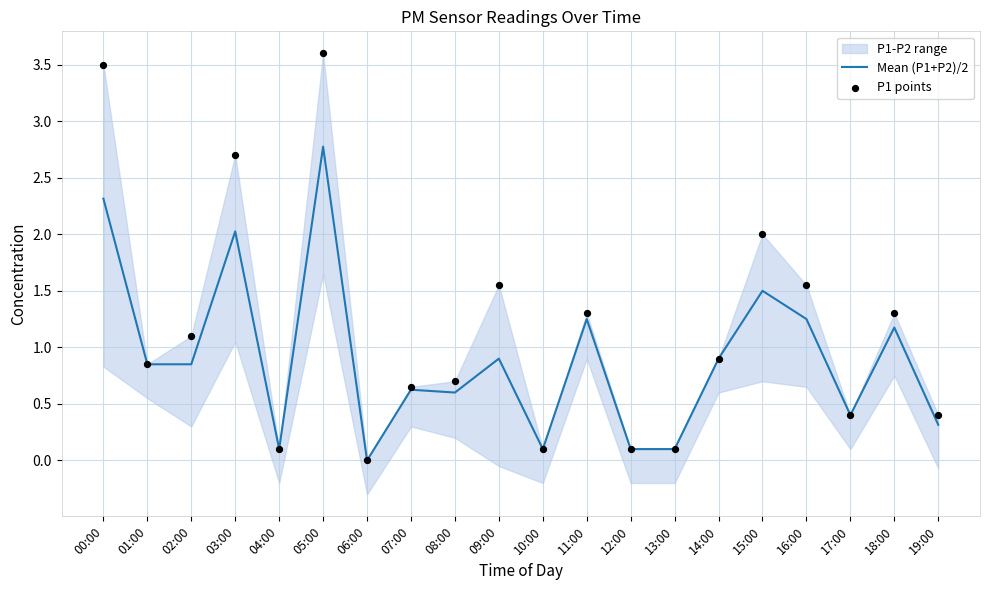

What is the total value across all series at 13:00?

0.2